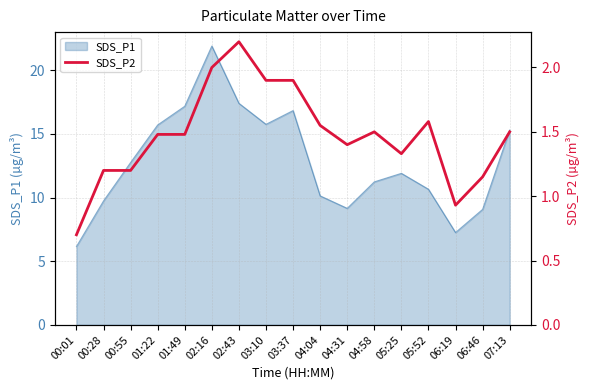

True or false: the data shows 2.0 at 01:22.

False